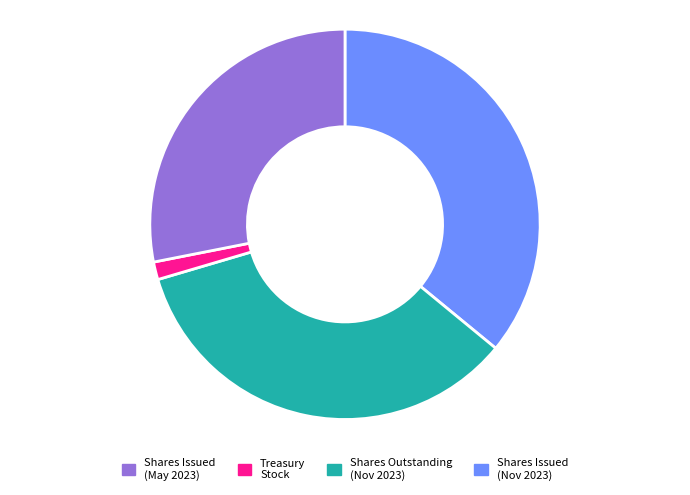

Is there any slice that represents more than half of the pie?

No